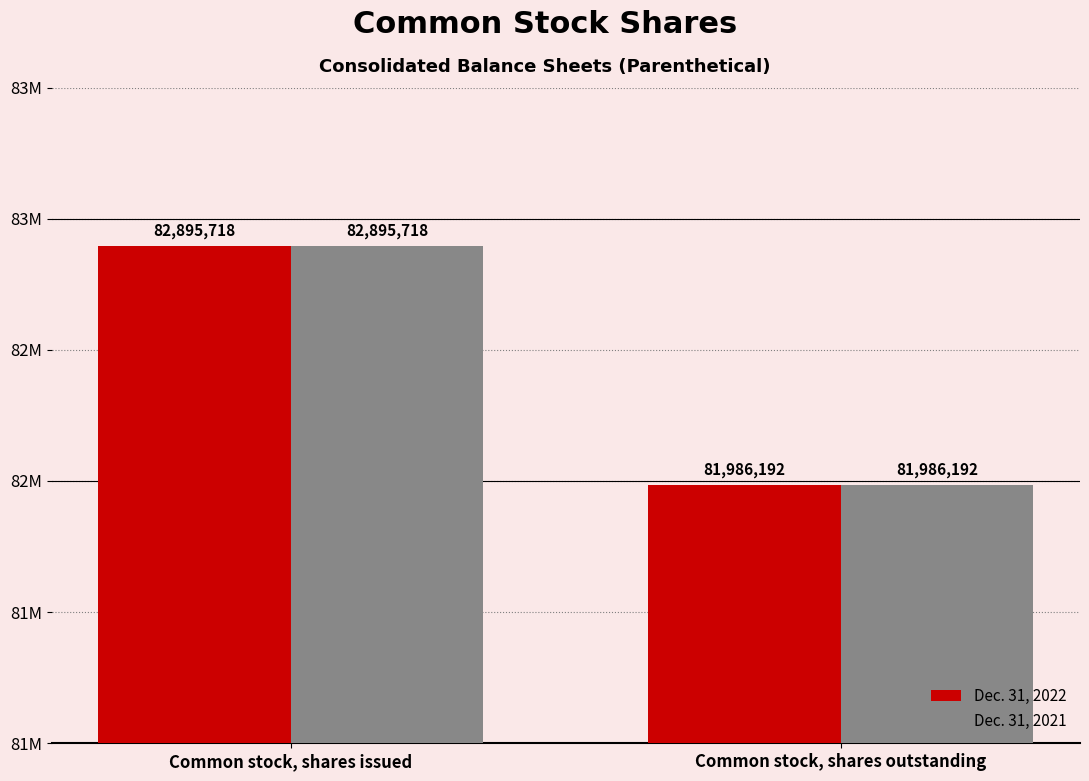

Does the chart contain stacked bars?

No